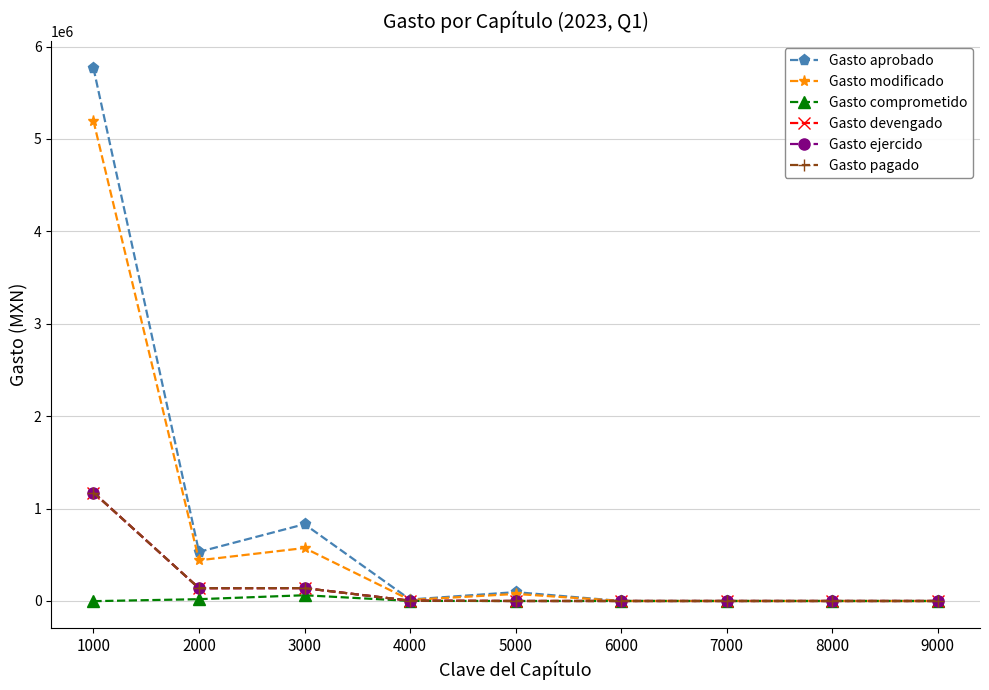

Does the chart have visible grid lines?

Yes